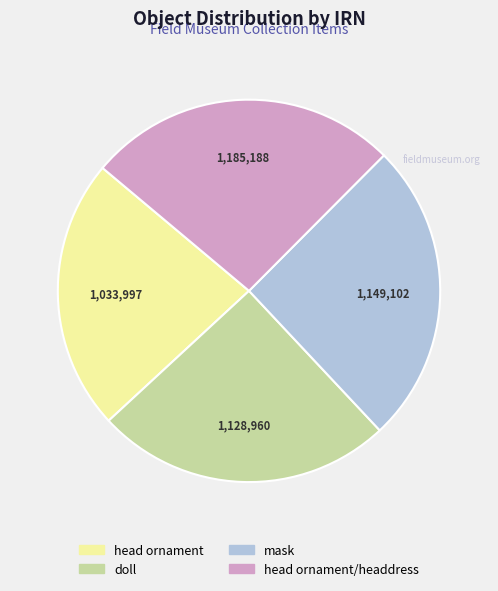

Is there any slice that represents more than half of the pie?

No